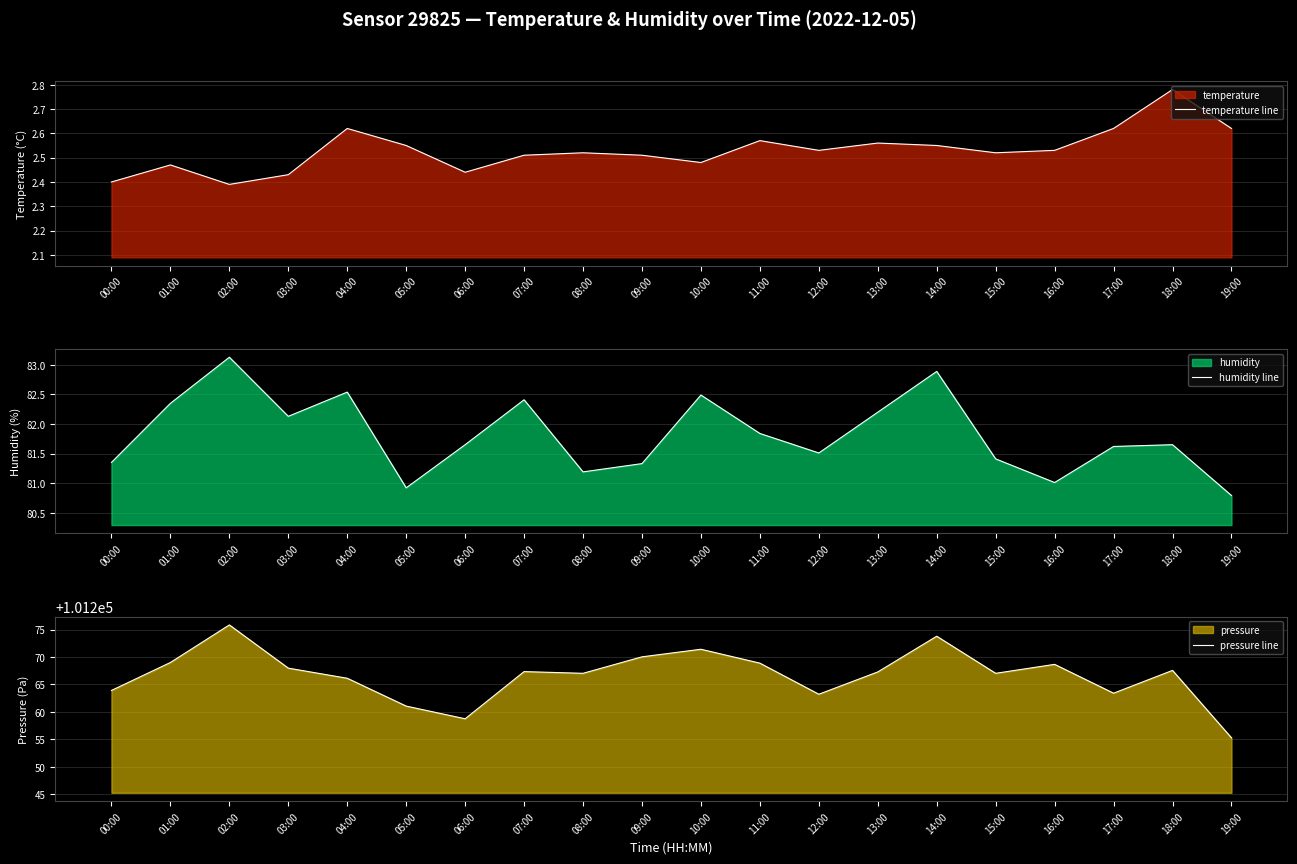

Reading left to right, transcribe all the data shown in this chart.

temperature line: 00:00=2.4	01:00=2.5	02:00=2.4	03:00=2.4	04:00=2.6	05:00=2.5	06:00=2.4	07:00=2.5	08:00=2.5	09:00=2.5	10:00=2.5	11:00=2.6	12:00=2.5	13:00=2.6	14:00=2.5	15:00=2.5	16:00=2.5	17:00=2.6	18:00=2.8	19:00=2.6
humidity line: 00:00=81.3	01:00=82.3	02:00=83.1	03:00=82.1	04:00=82.5	05:00=80.9	06:00=81.7	07:00=82.4	08:00=81.2	09:00=81.3	10:00=82.5	11:00=81.8	12:00=81.5	13:00=82.2	14:00=82.9	15:00=81.4	16:00=81.0	17:00=81.6	18:00=81.7	19:00=80.8
pressure line: 00:00=101263.9	01:00=101269.0	02:00=101275.8	03:00=101268.0	04:00=101266.1	05:00=101261.1	06:00=101258.8	07:00=101267.3	08:00=101267.0	09:00=101270.0	10:00=101271.4	11:00=101268.9	12:00=101263.2	13:00=101267.3	14:00=101273.8	15:00=101267.0	16:00=101268.7	17:00=101263.4	18:00=101267.6	19:00=101255.3